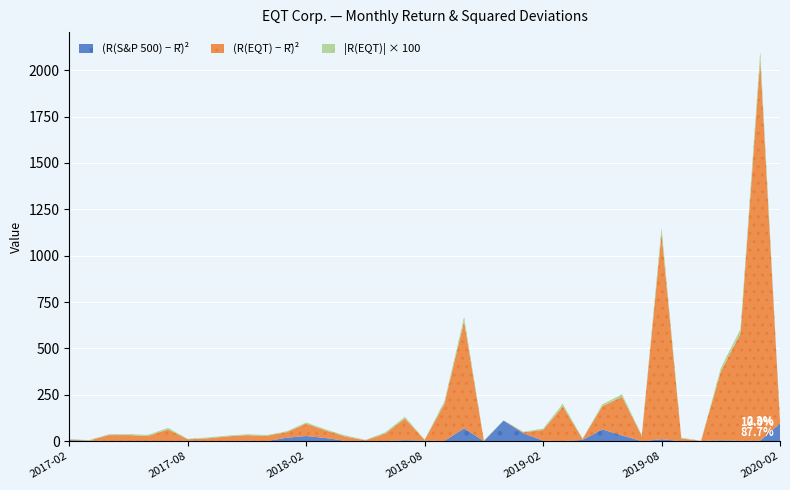

What is the total value across all series at 2017-02?

10.7